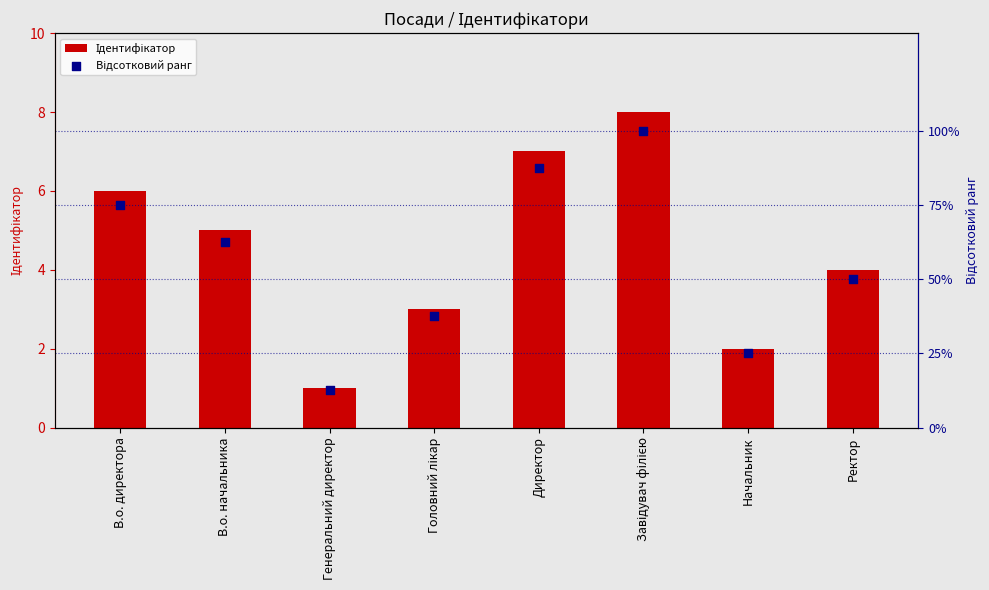

Is the value of Ідентифікатор at В.о. начальника greater than the value of Відсотковий ранг at Ректор?

No